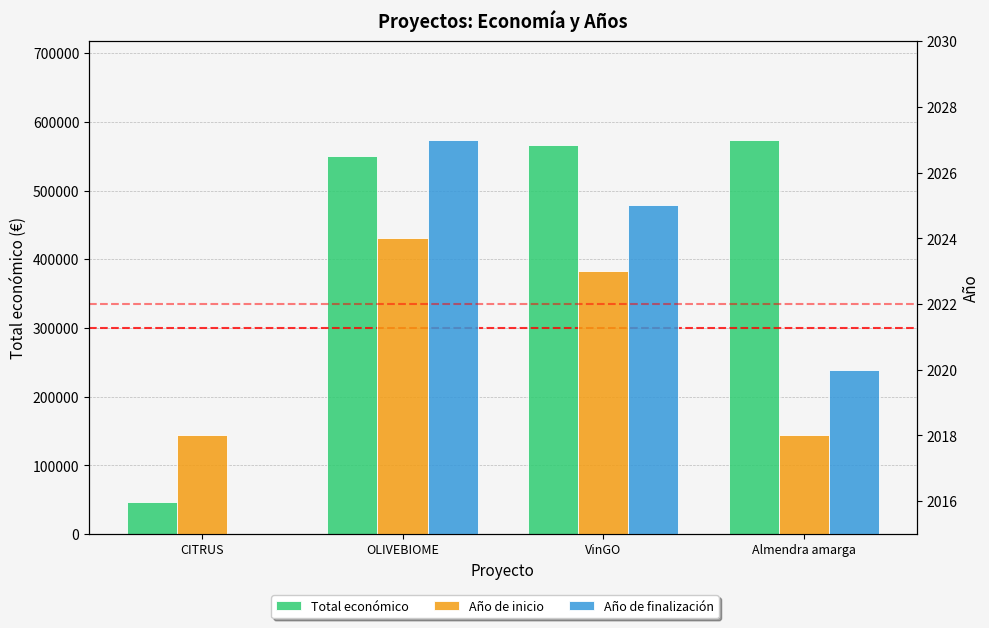

True or false: Año de inicio has a value of 1281.7 at Almendra amarga.

False